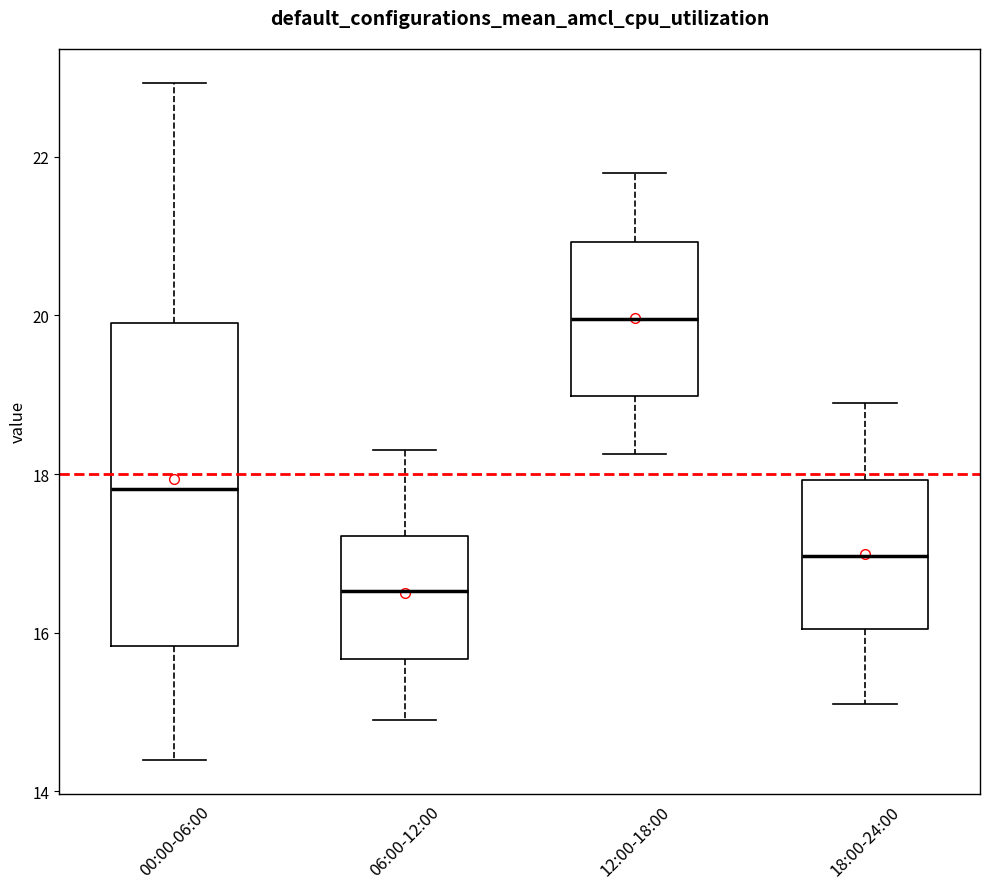

Reading left to right, transcribe this box plot: for each box, give where its median line is, the range the box spans, and where its two whiskers end, as read against the y-axis. The values are not printed on the chart, so give them approximately, as read against the axis.

00:00-06:00: median 17.8, box 15.8 to 20.0, whiskers 14.4 to 23.0
06:00-12:00: median 16.6, box 15.6 to 17.2, whiskers 15.0 to 18.4
12:00-18:00: median 20.0, box 19.0 to 21.0, whiskers 18.2 to 21.8
18:00-24:00: median 17.0, box 16.0 to 18.0, whiskers 15.2 to 19.0